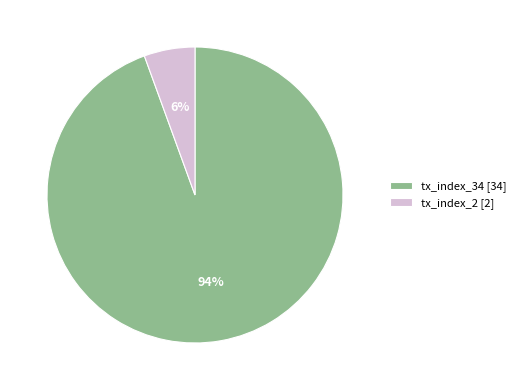

Rank the categories by value from lowest to highest.

tx_index_2, tx_index_34